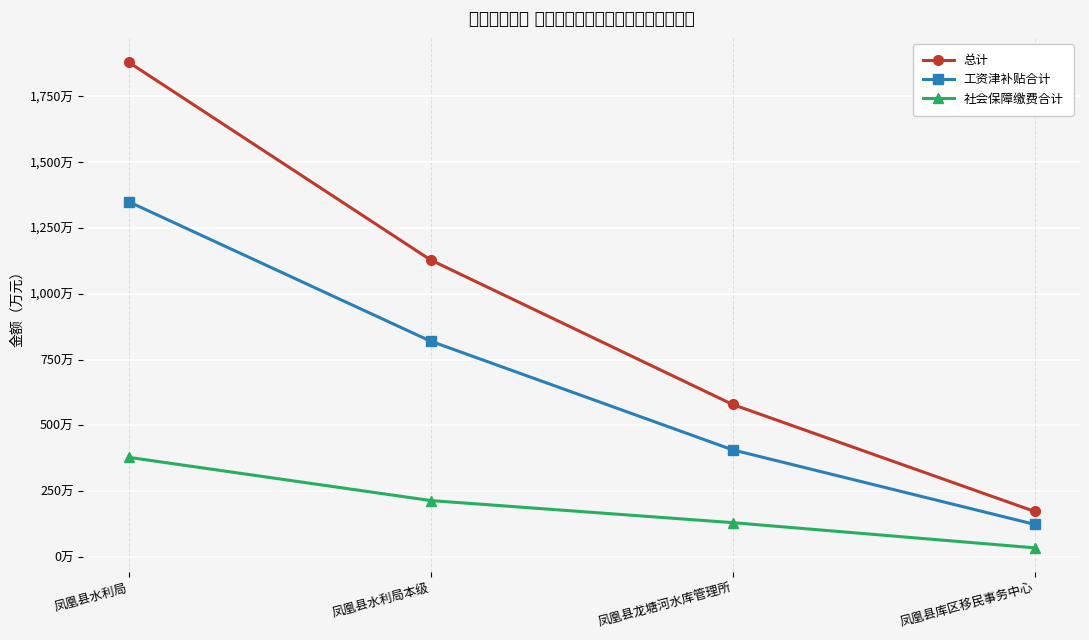

True or false: 工资津补贴合计 and 社会保障缴费合计 cross at least once.

False